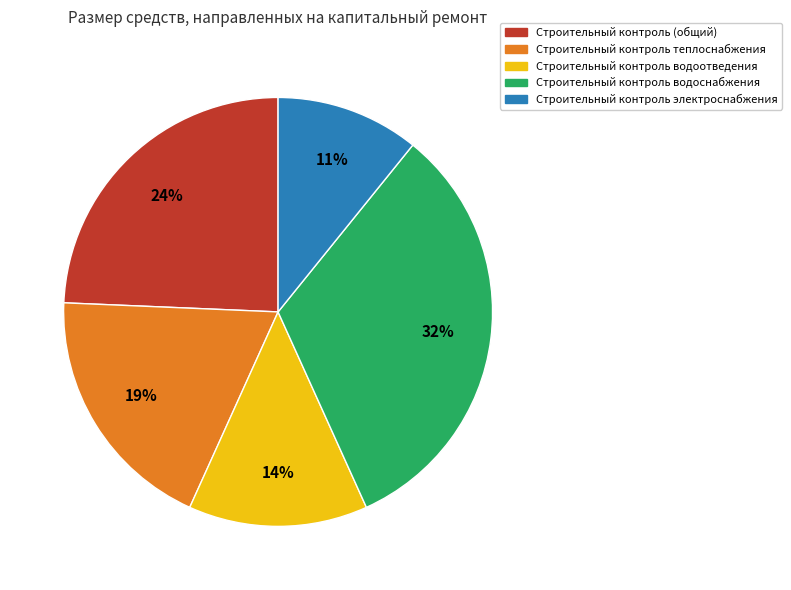

Is there any slice that represents more than half of the pie?

No